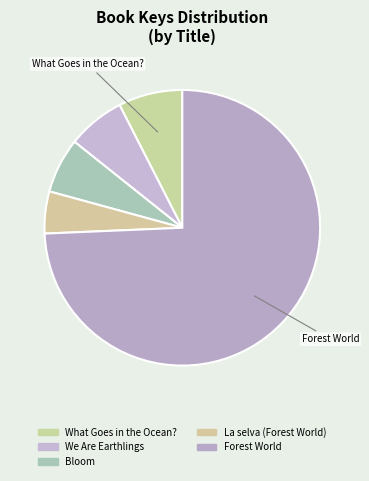

Is there a majority slice in this chart?

Yes